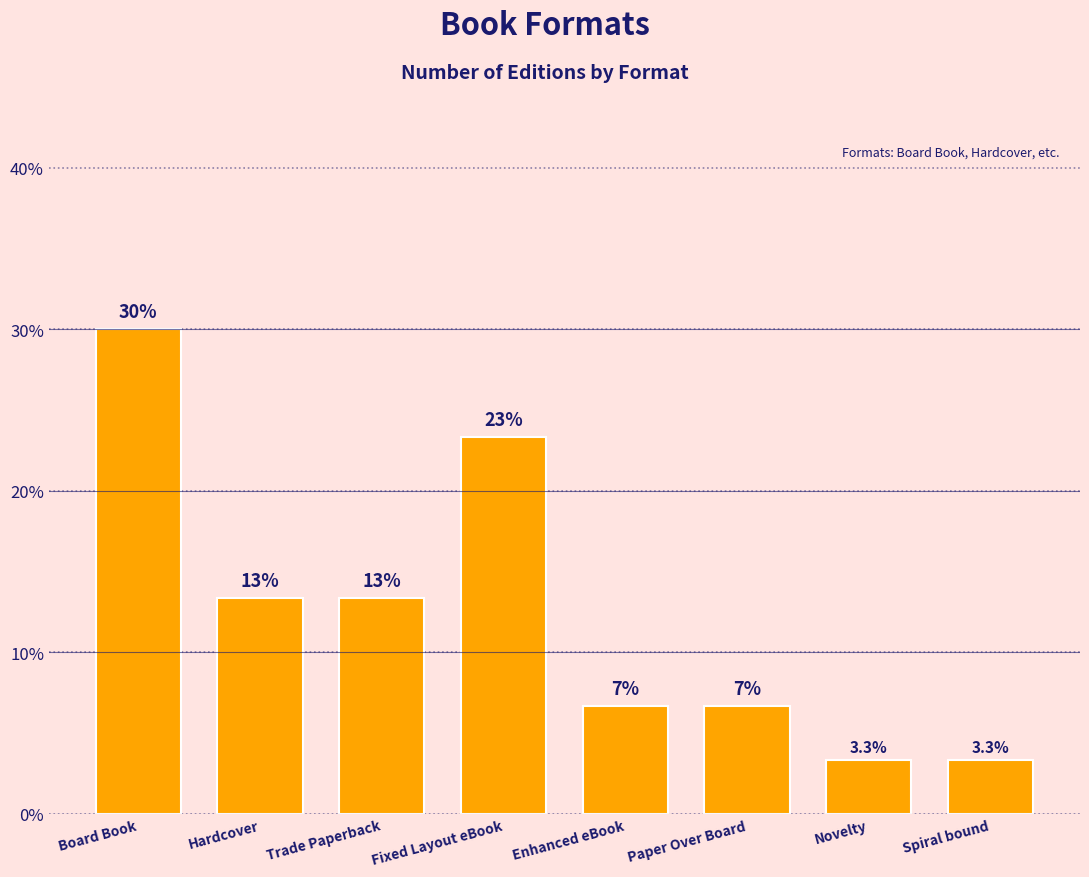

Which label corresponds to the smallest value in the chart?

Novelty